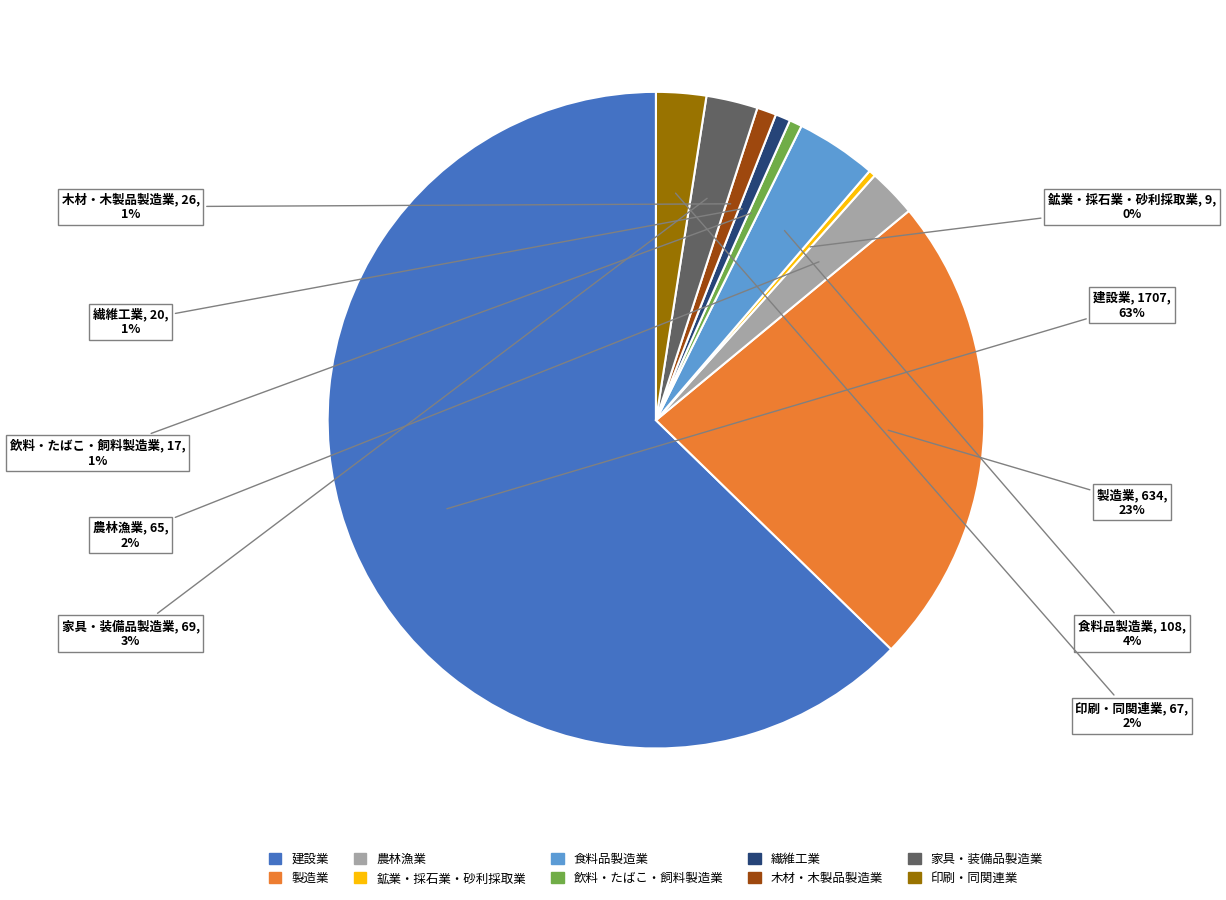

To the nearest percent, what is the average slice percentage?

10%